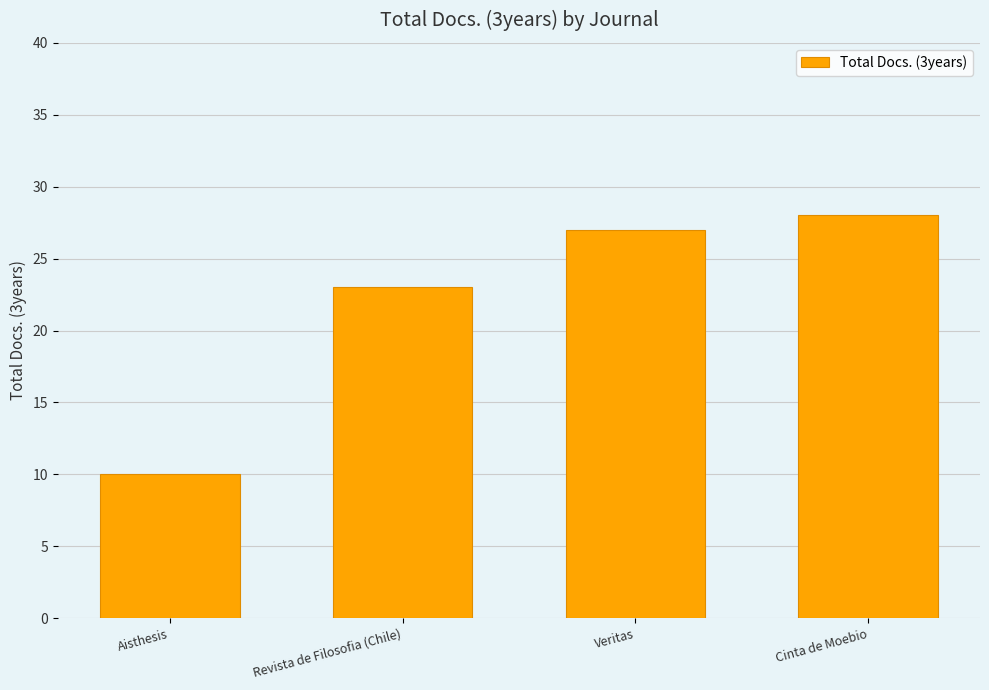

What value does the data have at Veritas, to the nearest 10?

30